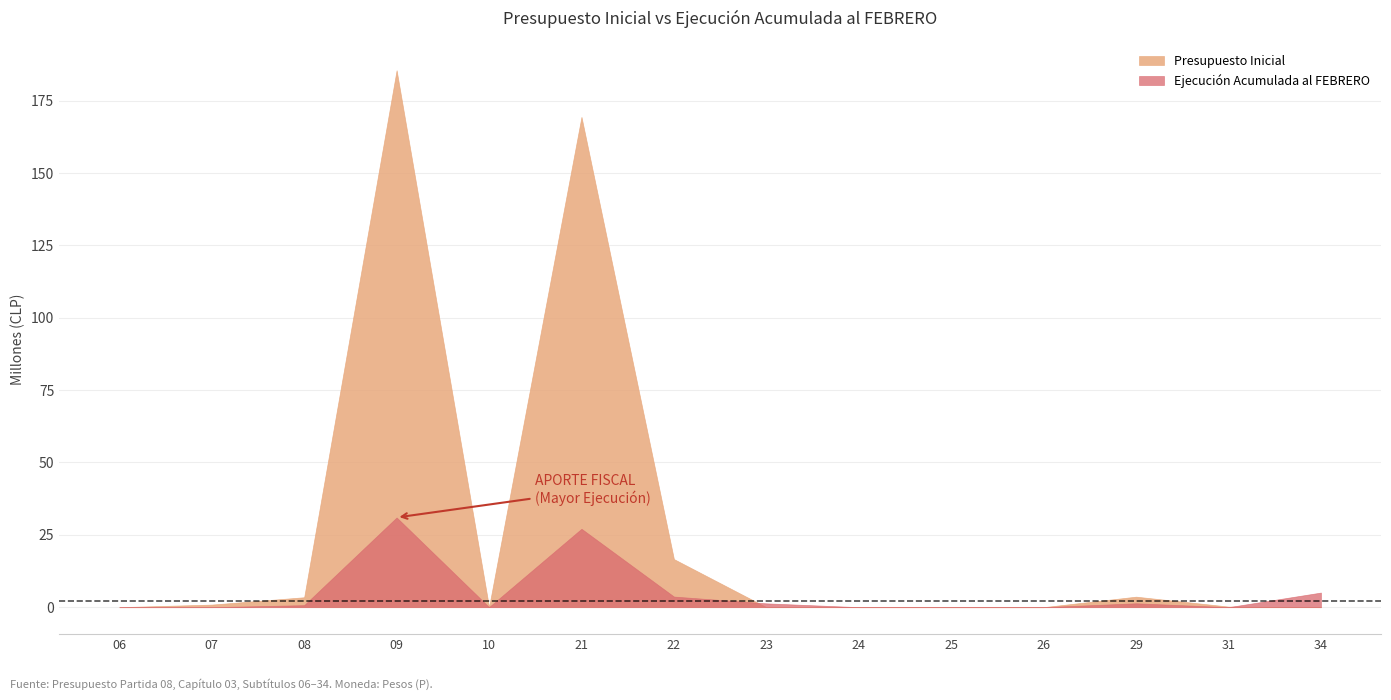

List the series in order of their peak value, highest first.

Presupuesto Inicial, Ejecución Acumulada al FEBRERO